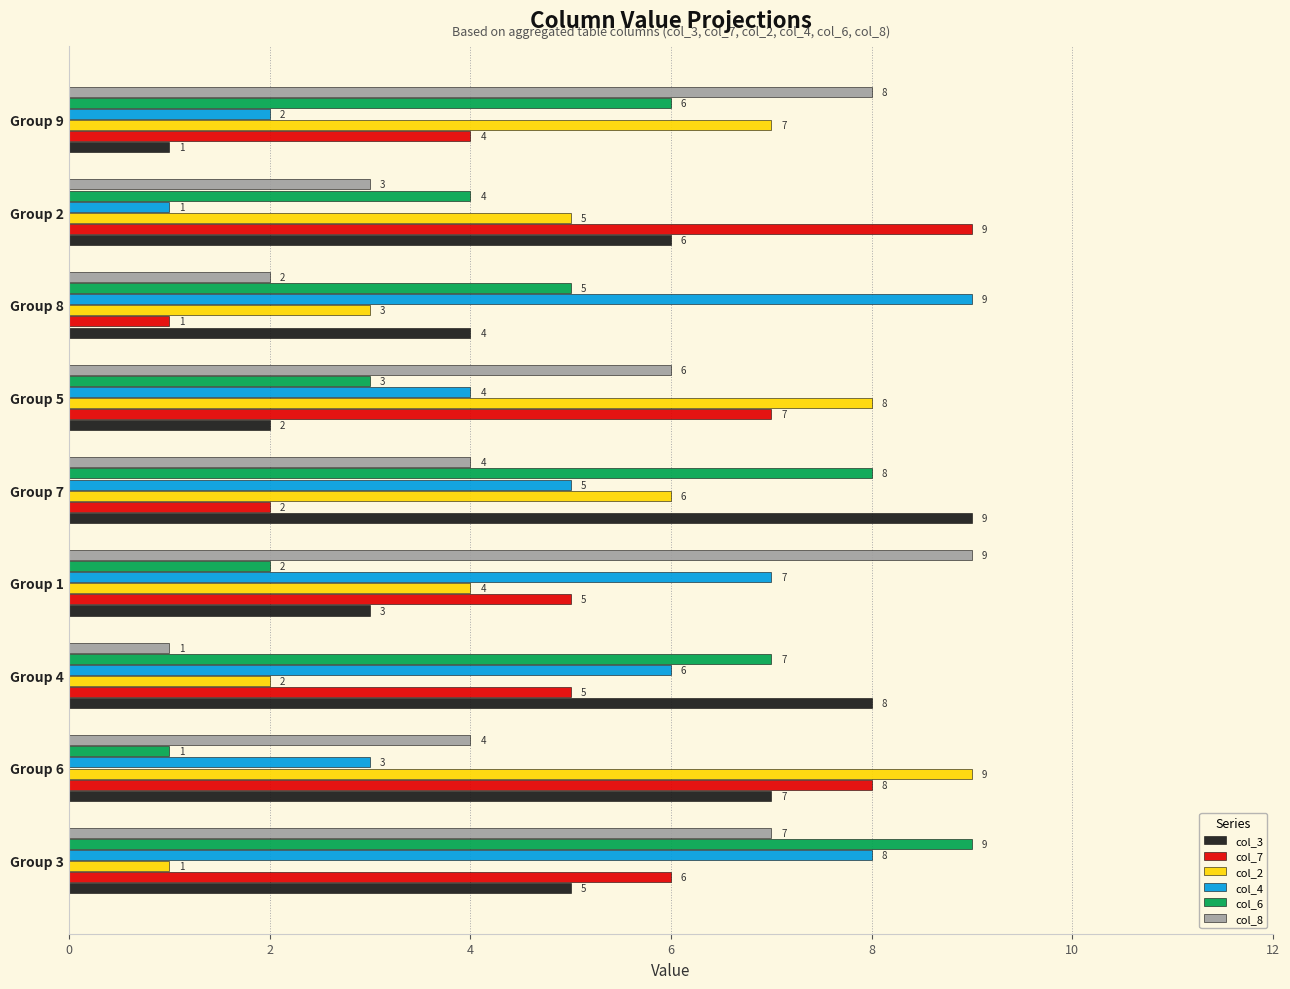

True or false: col_4 has a value of 2 at Group 7.

False